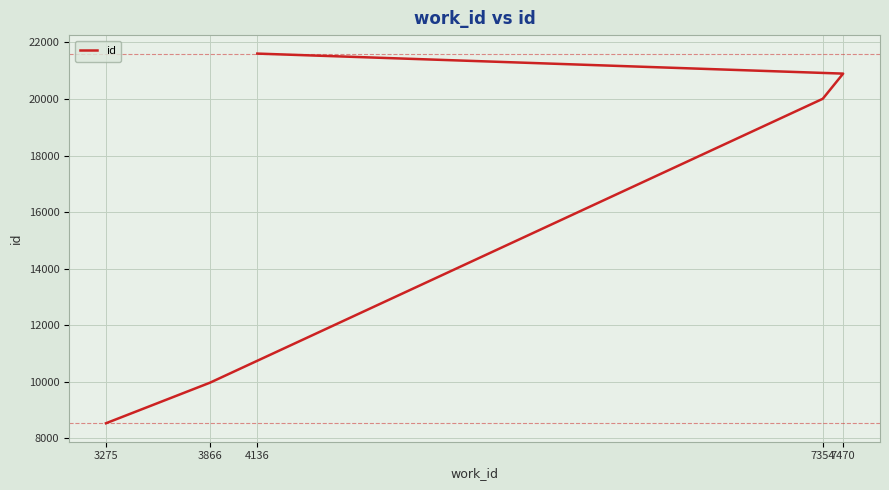

Reading left to right, transcribe all the data shown in this chart.

3275=8536	3866=9968	7354=20008	7470=20898	4136=21606